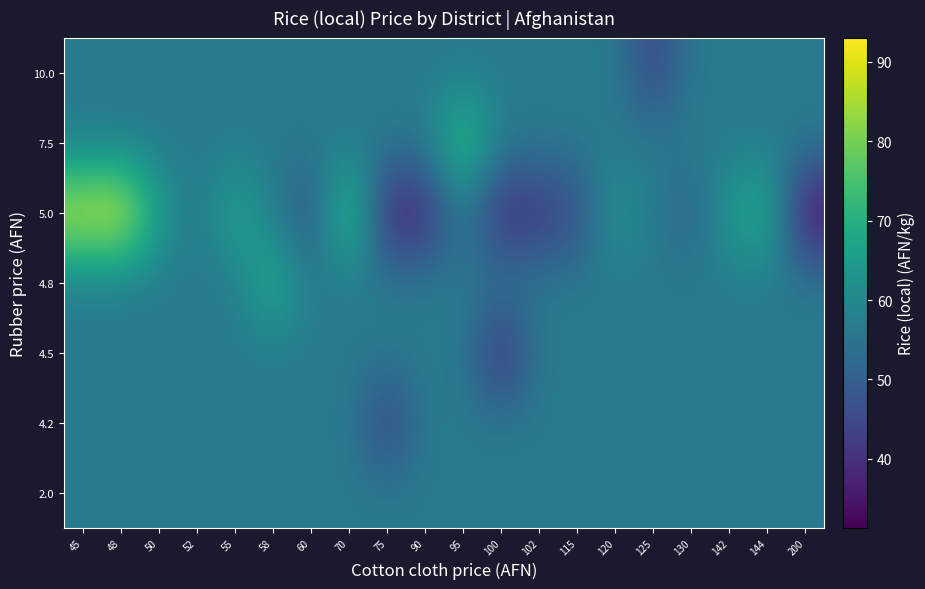

At which category is the sum across all series the highest?

48